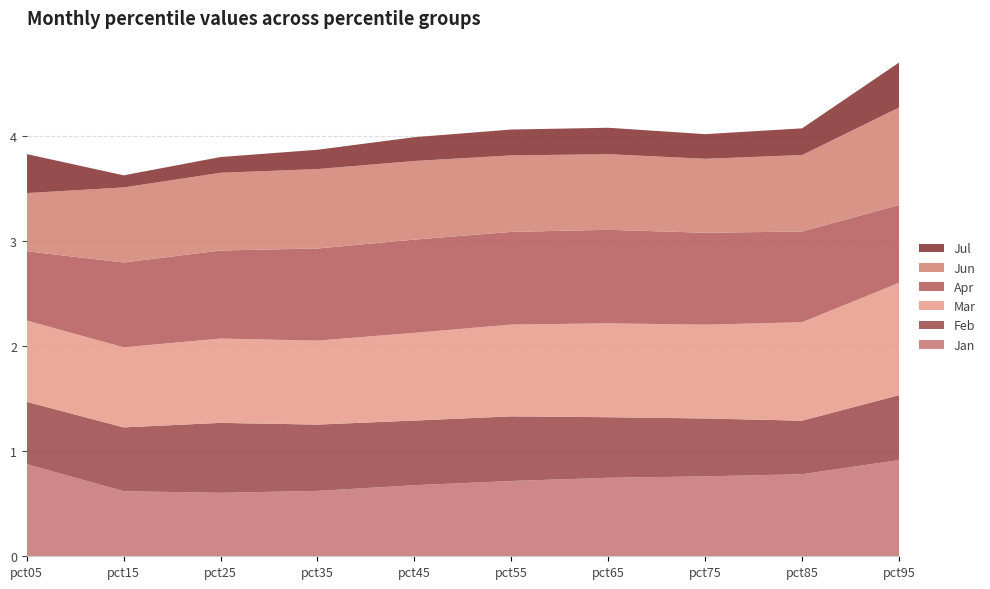

Reading left to right, extract all data points from this chart.

Jan: 0.9	0.6	0.6	0.6	0.7	0.7	0.7	0.8	0.8	0.9
Feb: 0.6	0.6	0.7	0.6	0.6	0.6	0.6	0.6	0.5	0.6
Mar: 0.8	0.8	0.8	0.8	0.8	0.9	0.9	0.9	0.9	1.1
Apr: 0.7	0.8	0.8	0.9	0.9	0.9	0.9	0.9	0.9	0.7
Jun: 0.6	0.7	0.7	0.8	0.7	0.7	0.7	0.7	0.7	0.9
Jul: 0.4	0.1	0.1	0.2	0.2	0.2	0.3	0.2	0.3	0.4